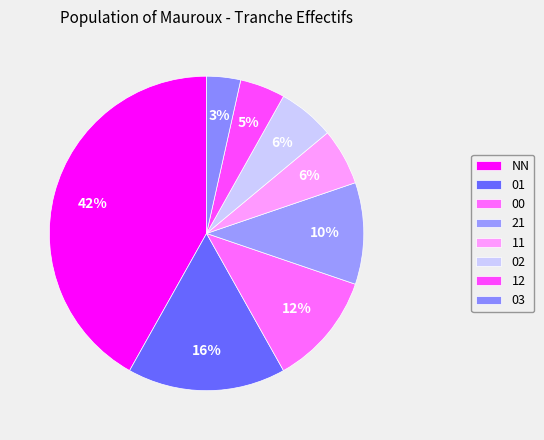

Which slice is the largest?

NN